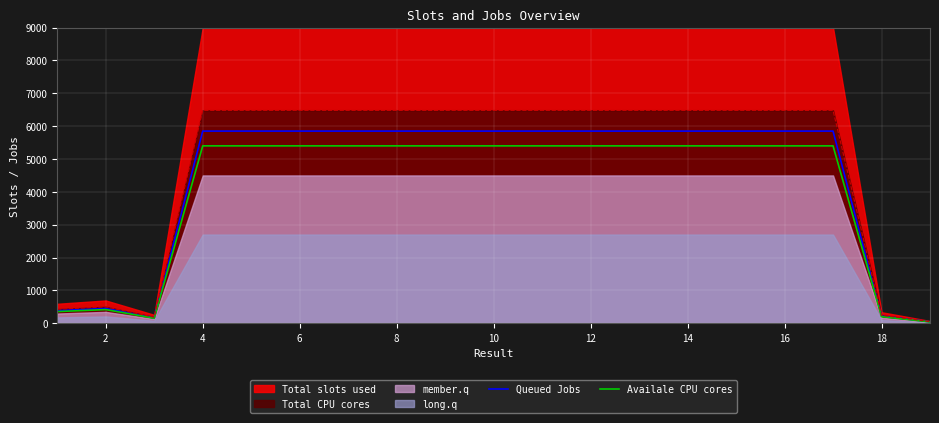

What is the highest value of the Availale CPU cores series?

5400.0